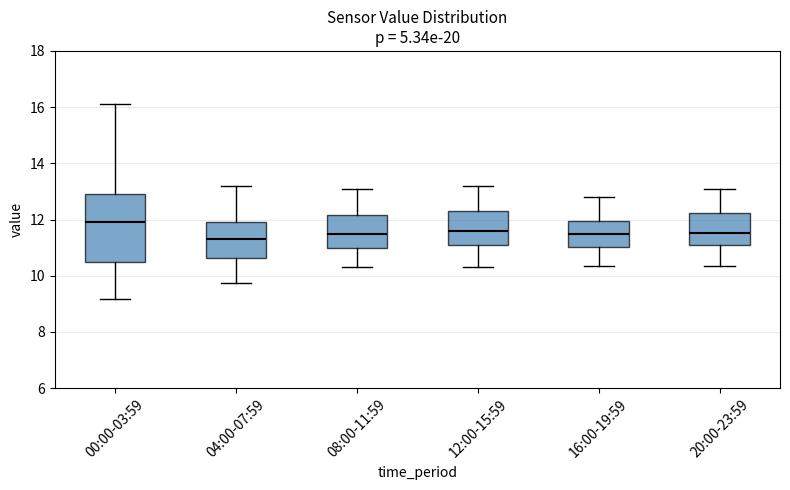

Reading left to right, transcribe this box plot: for each box, give where its median line is, the range the box spans, and where its two whiskers end, as read against the y-axis. The values are not printed on the chart, so give them approximately, as read against the axis.

00:00-03:59: median 12.0, box 10.4 to 13.0, whiskers 9.2 to 16.2
04:00-07:59: median 11.4, box 10.6 to 12.0, whiskers 9.8 to 13.2
08:00-11:59: median 11.4, box 11.0 to 12.2, whiskers 10.4 to 13.2
12:00-15:59: median 11.6, box 11.2 to 12.4, whiskers 10.4 to 13.2
16:00-19:59: median 11.4, box 11.0 to 12.0, whiskers 10.4 to 12.8
20:00-23:59: median 11.6, box 11.0 to 12.2, whiskers 10.4 to 13.2